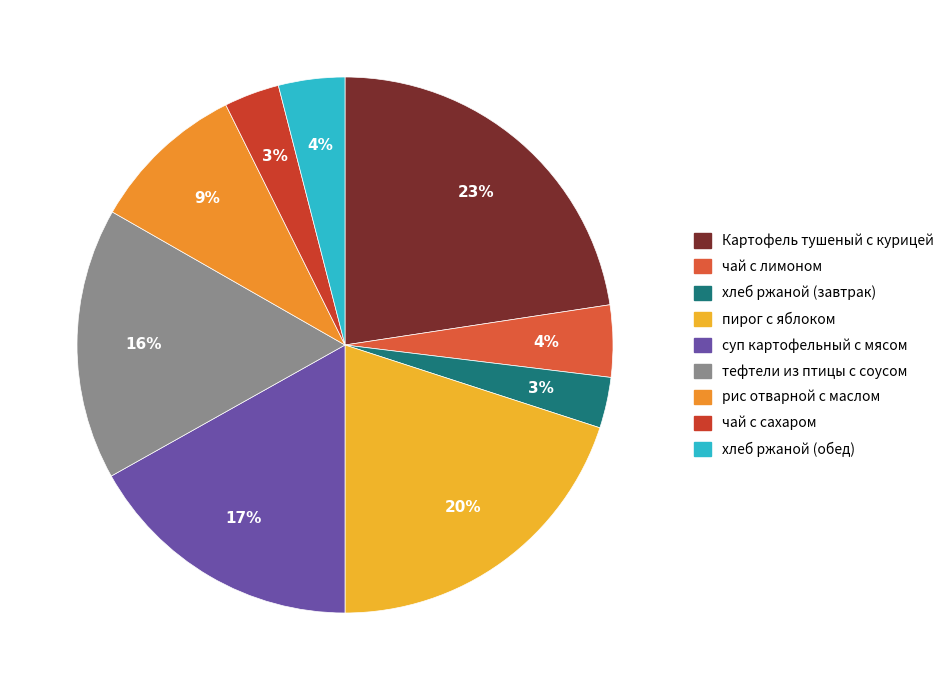

Which category has the smallest portion of the pie?

хлеб ржаной (завтрак)